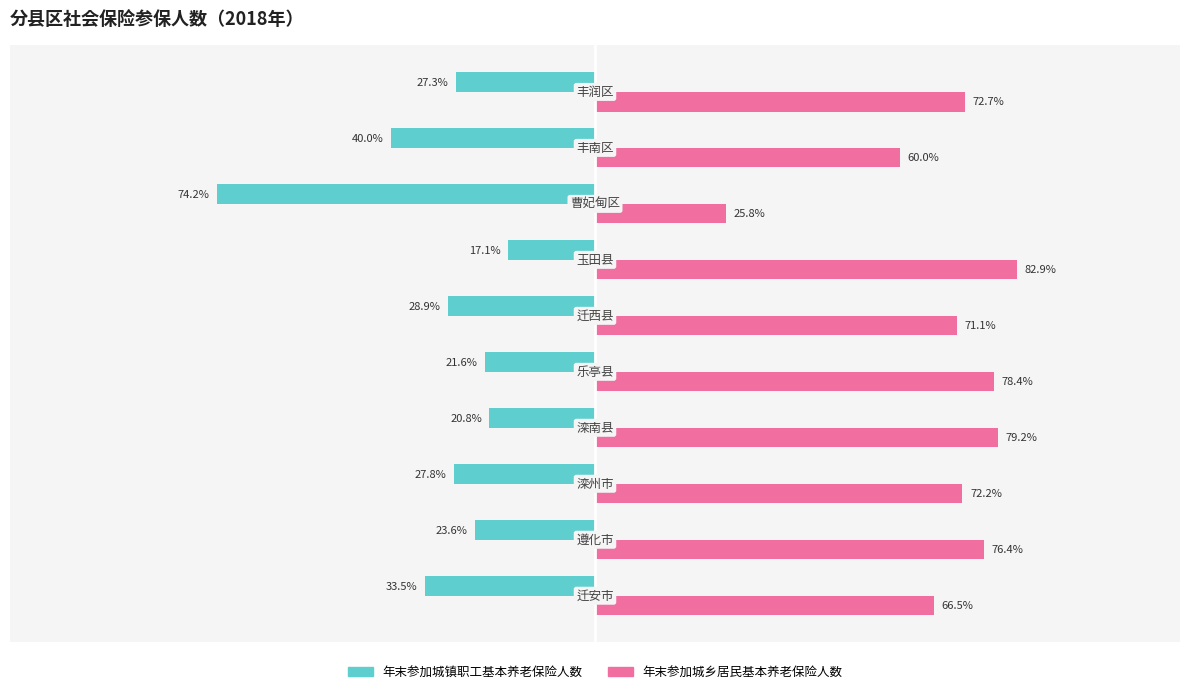

Which series has the largest total across all categories?

年末参加城乡居民基本养老保险人数